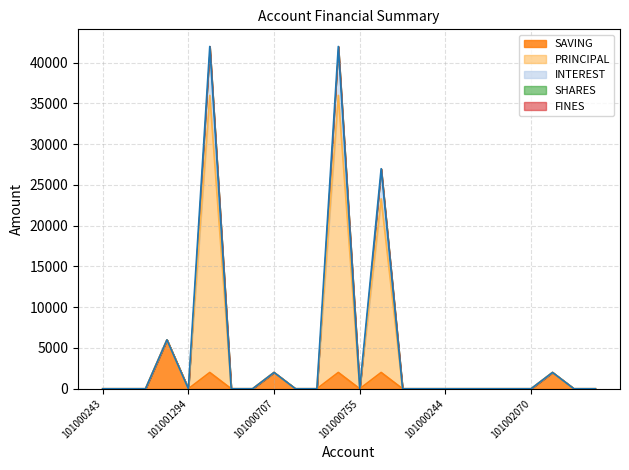

What is the value of the SAVING point at the 9th from the left?

2000